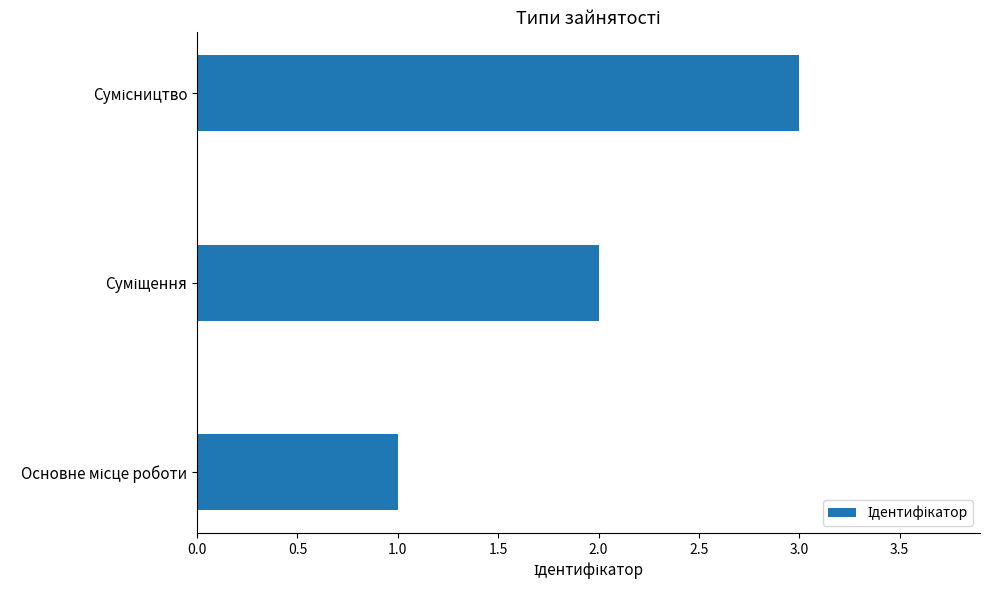

What is the sum of all values?

6